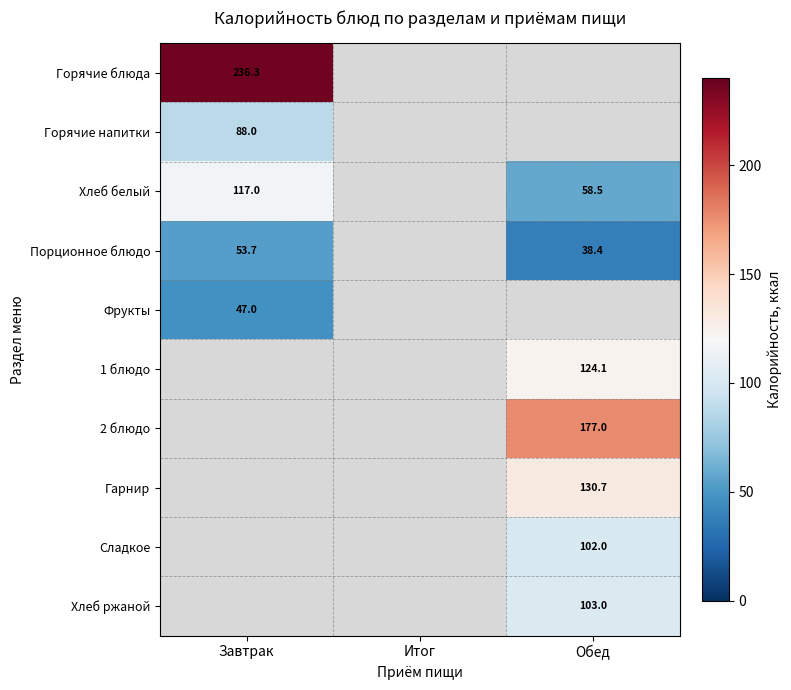

The value of 2 блюдо at Обед is 83.8. True or false?

False